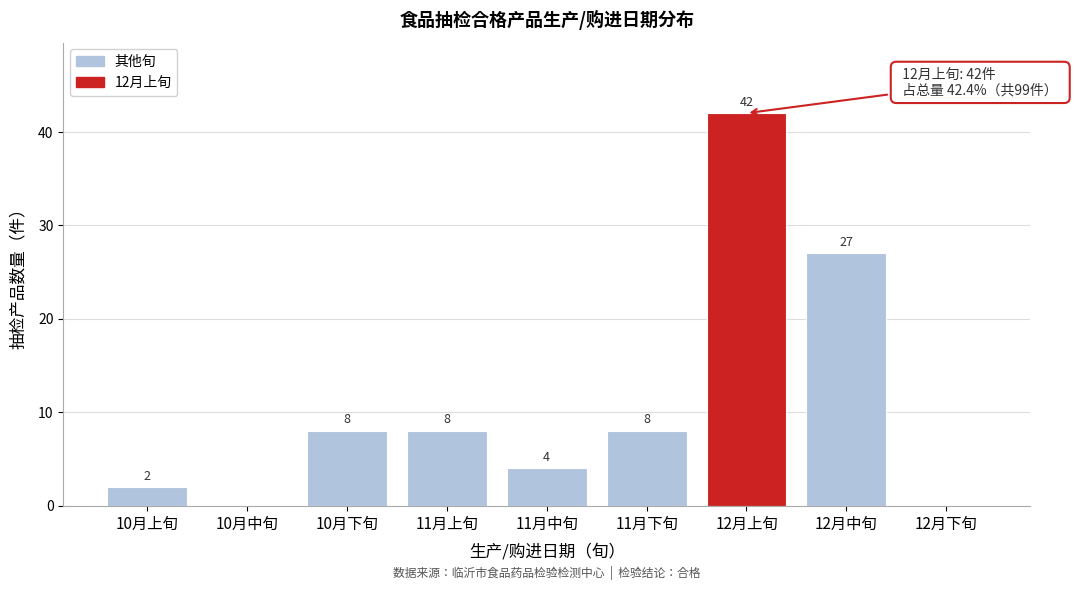

Reading left to right, extract all data points from this chart.

10月上旬=2	10月中旬=0	10月下旬=8	11月上旬=8	11月中旬=4	11月下旬=8	12月上旬=42	12月中旬=27	12月下旬=0